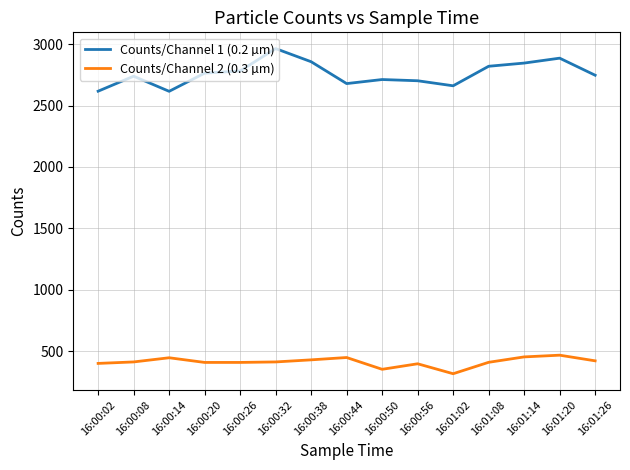

What is the difference between the highest and lowest values at 16:00:14?

2170